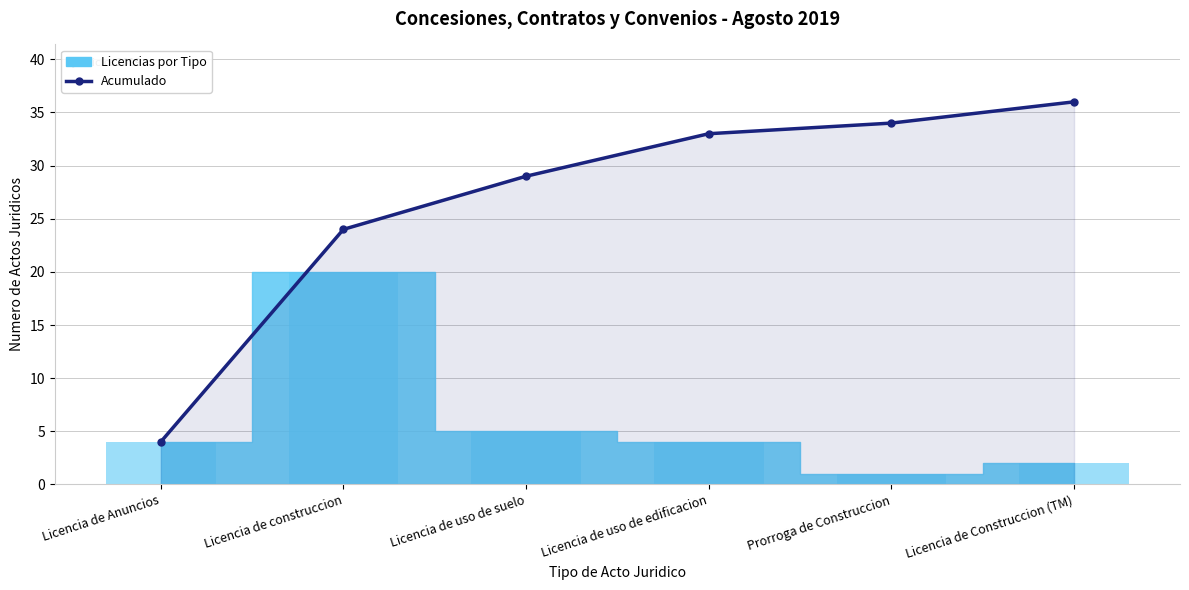

How many categories are shown in the chart?

6